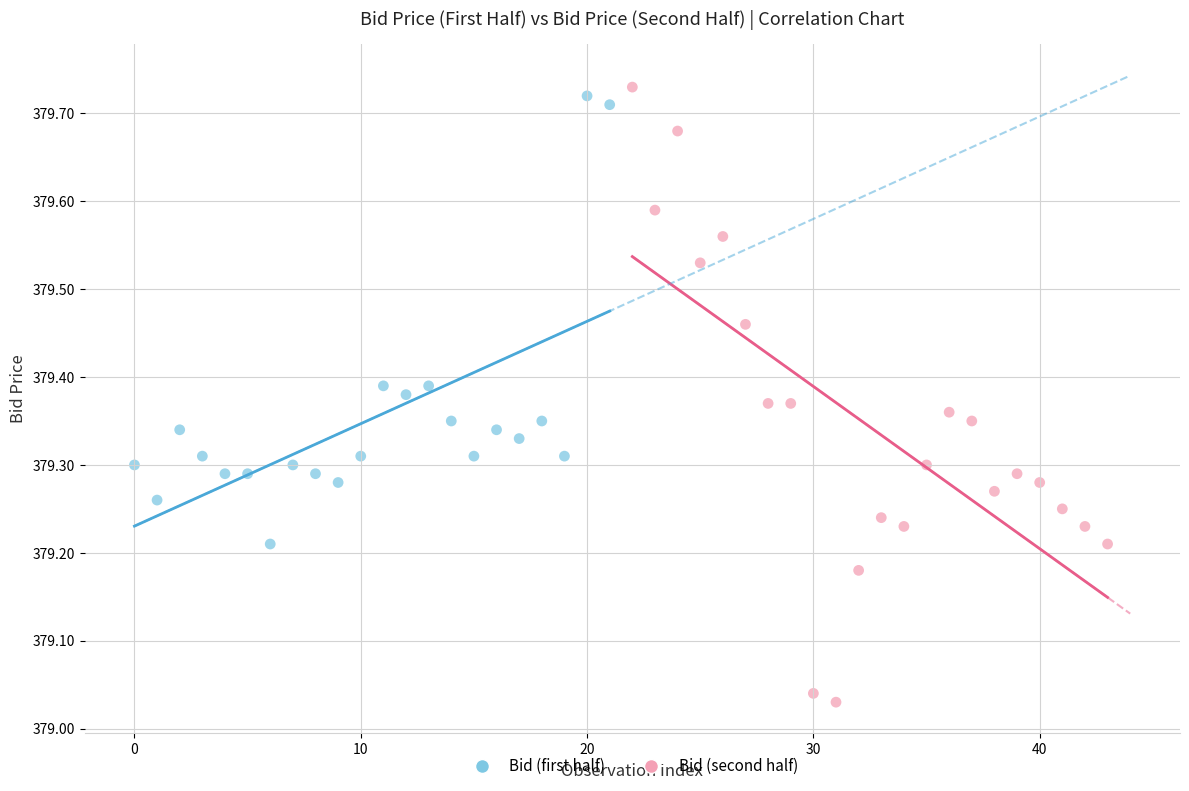

Which series reaches the minimum Y coordinate?

Bid (second half)